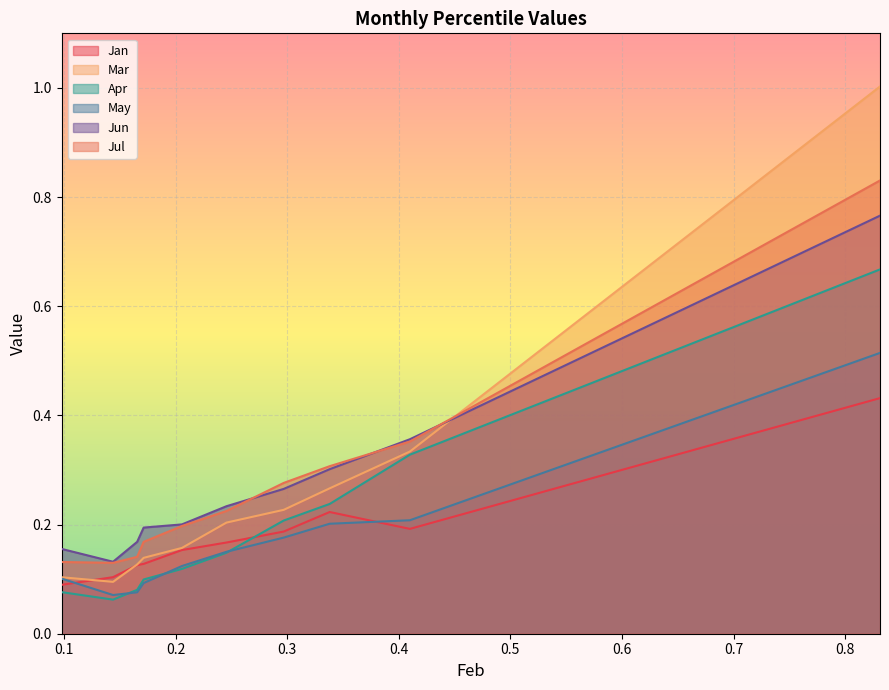

Rank the series at pct25 from lowest to highest value.

May, Apr, Jan, Mar, Jul, Jun